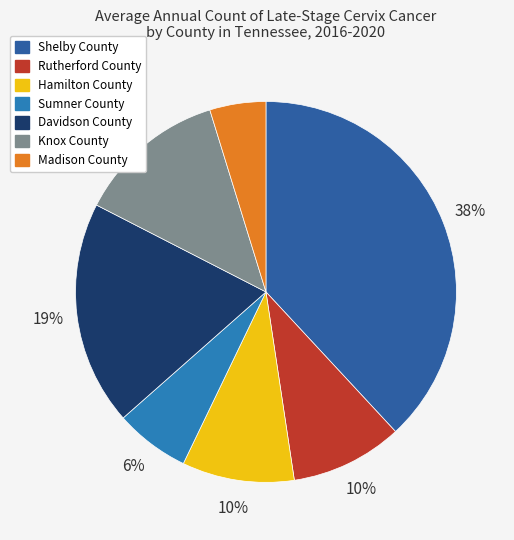

Does Hamilton County represent more than half of the total?

No